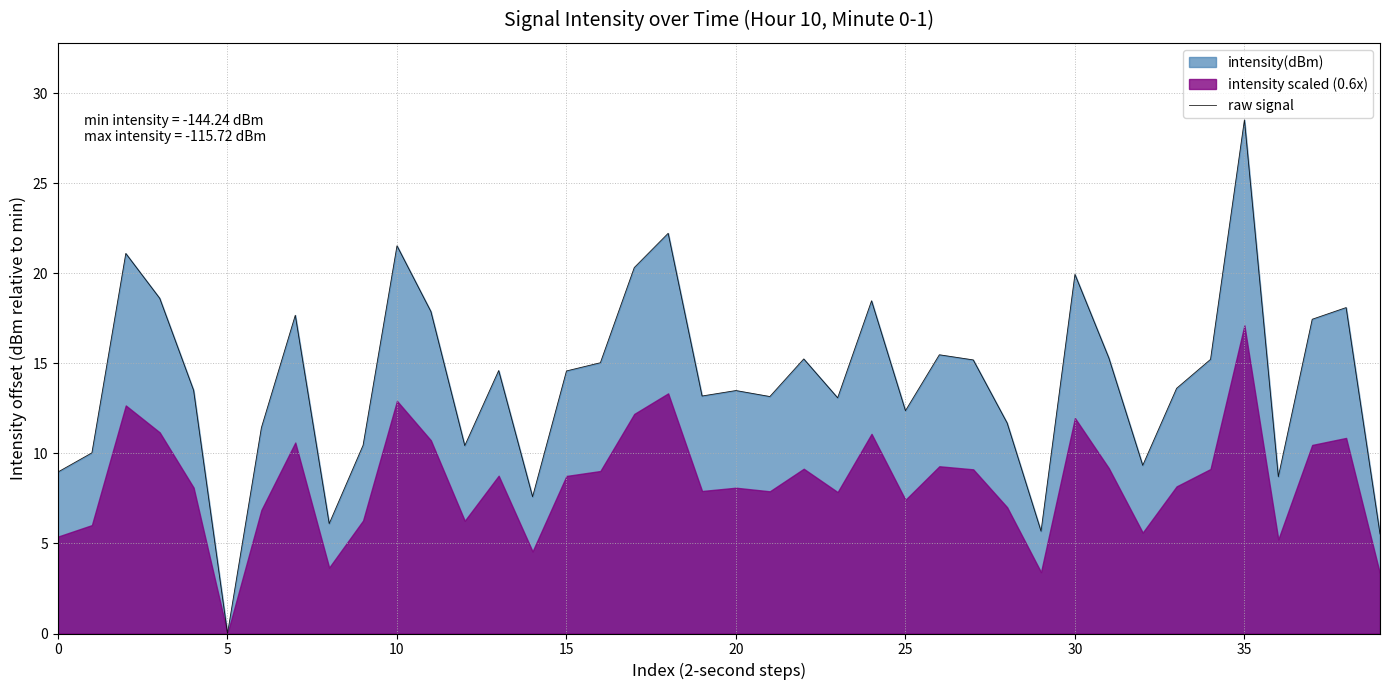

What is the label of the 10th point from the right?

30